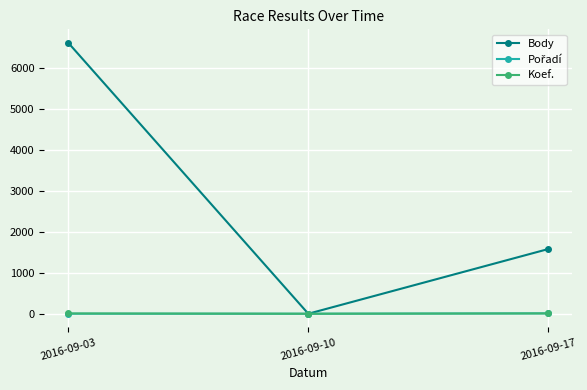

At which label is Body closest to 3311?

2016-09-17